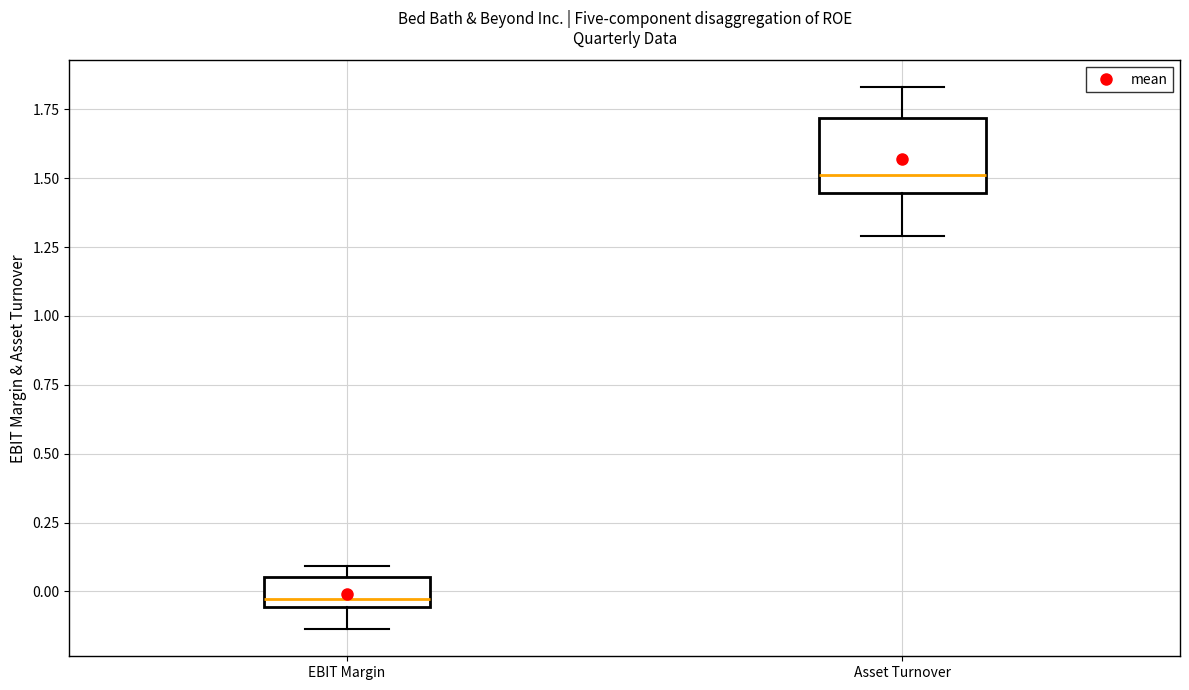

Which box is the tallest, from its lower edge to its upper edge?

Asset Turnover